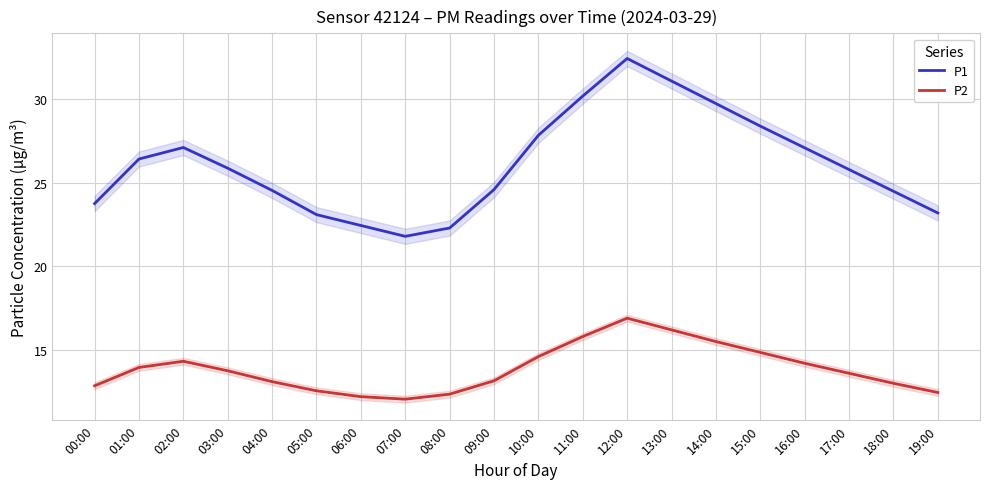

Which has a higher value, 18:00 or 13:00?

13:00